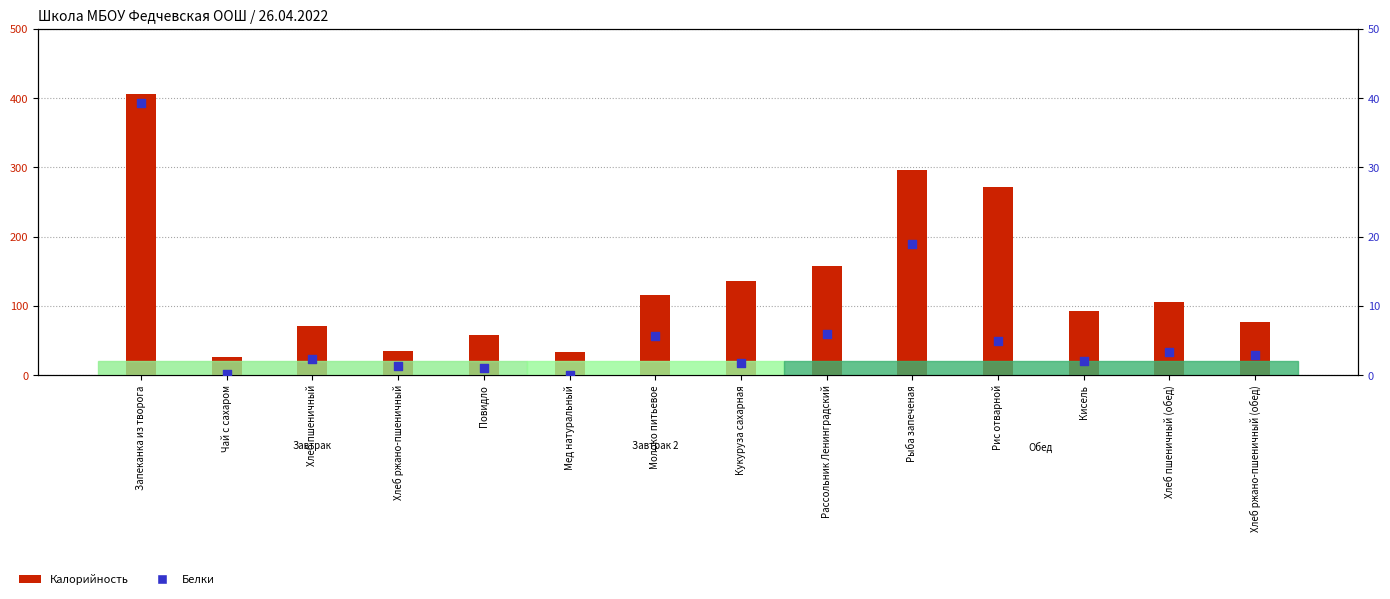

Is the value of Калорийность at Хлеб пшеничный greater than the value of Белки at Хлеб ржано-пшеничный (обед)?

Yes